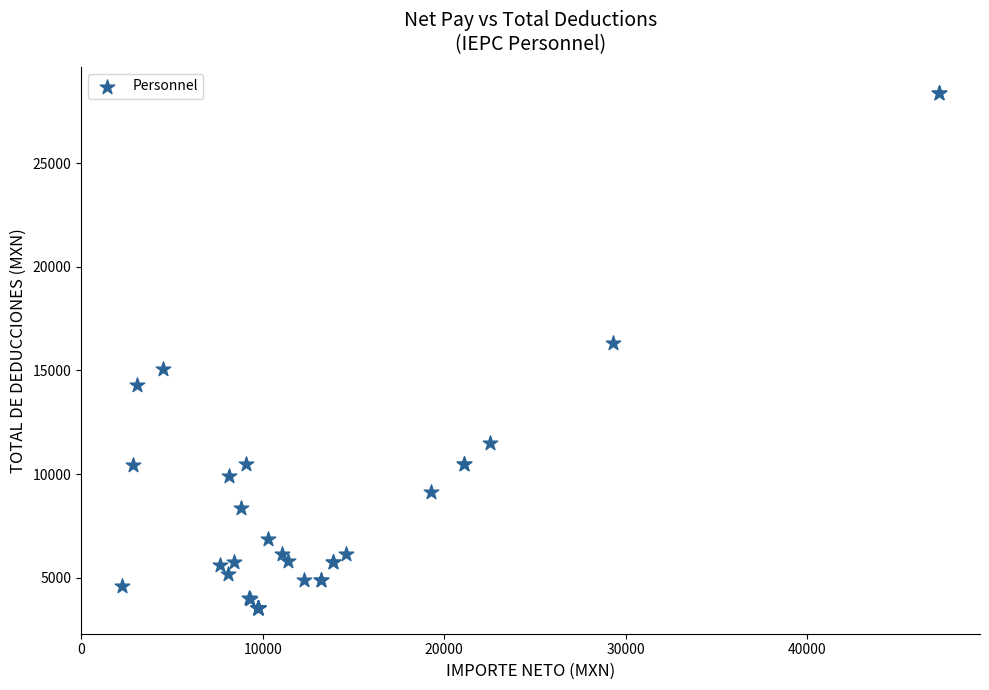

What Y value in the scatter plot is closest to 15970?

16334.2